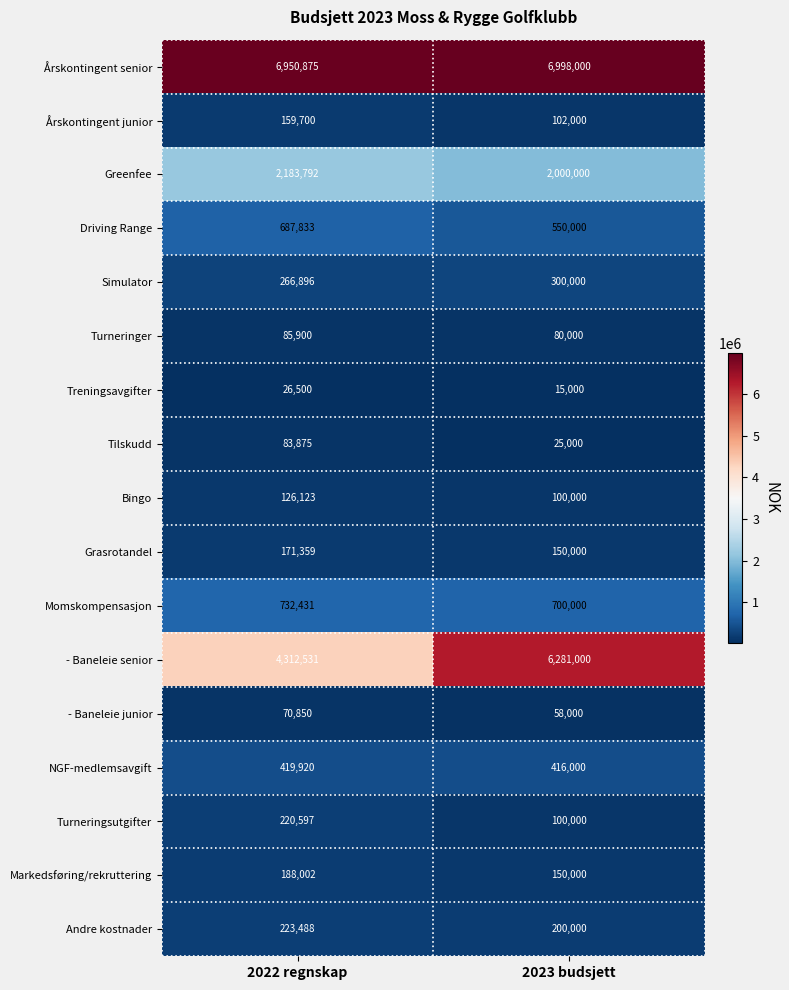

Which series has the widest spread of values?

- Baneleie senior